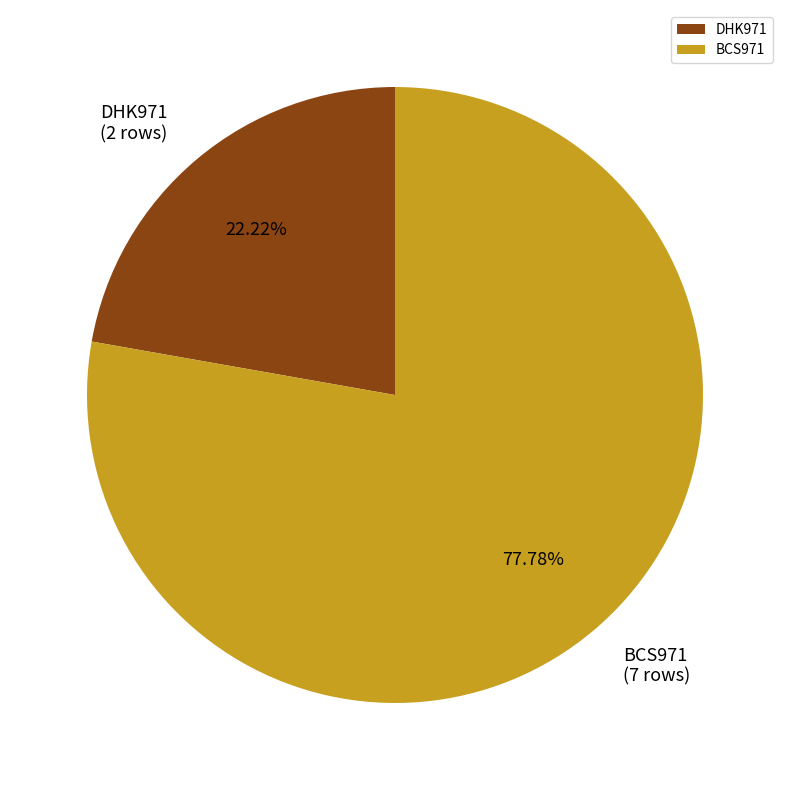

The BCS971 slice represents 78% of the pie. True or false?

True